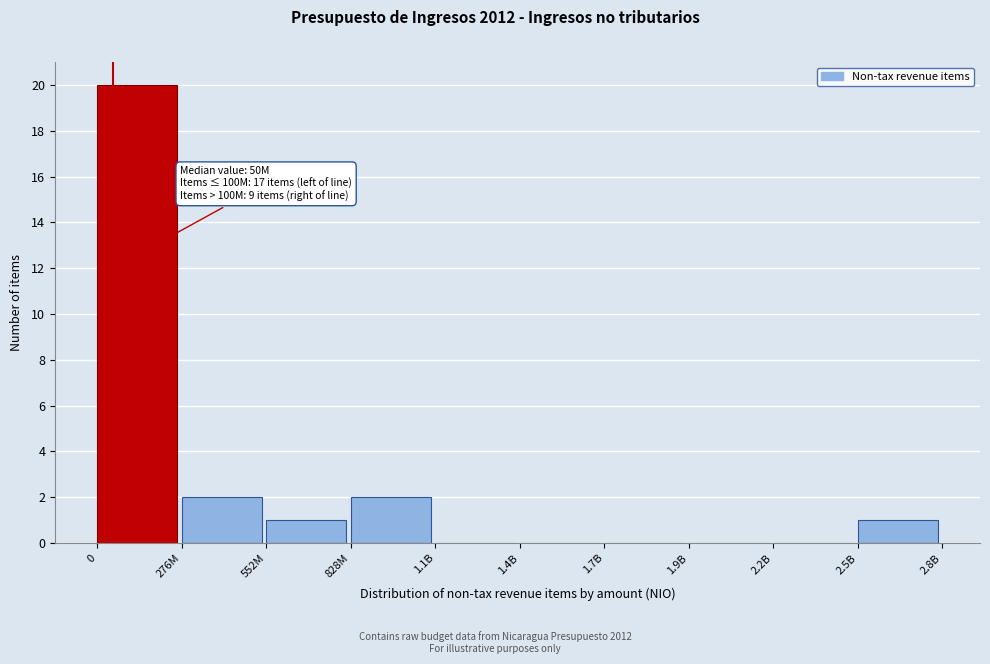

Reading left to right, what are all the values shown in this chart?

0=20	276M=2	552M=1	828M=2	1.1B=0	1.4B=0	1.7B=0	1.9B=0	2.2B=0	2.5B=1